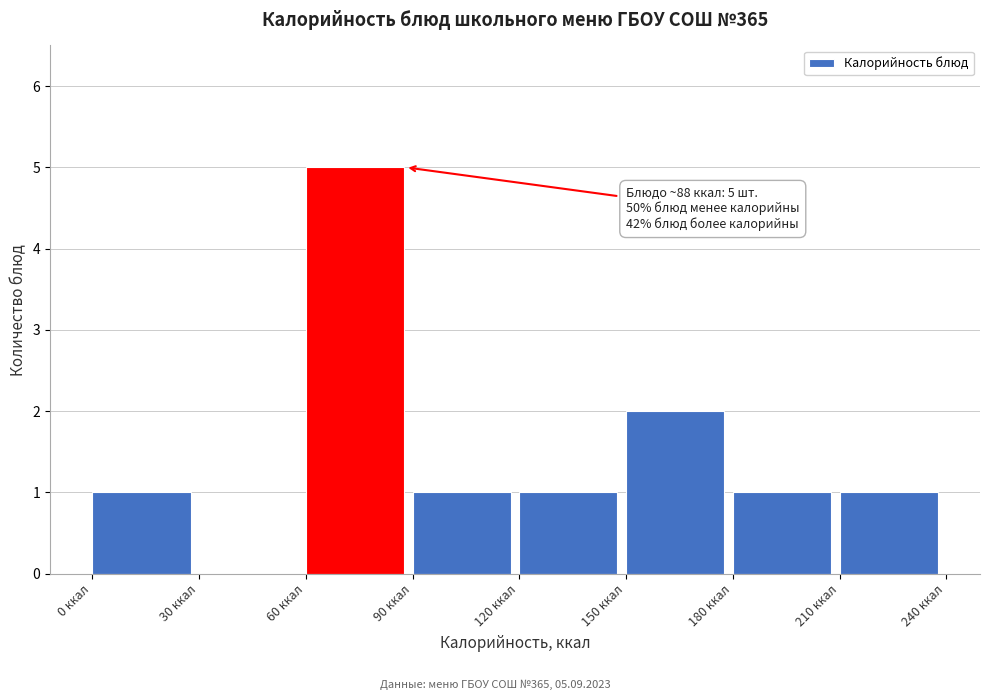

Which range on the x-axis has the tallest bar?

60 to 90